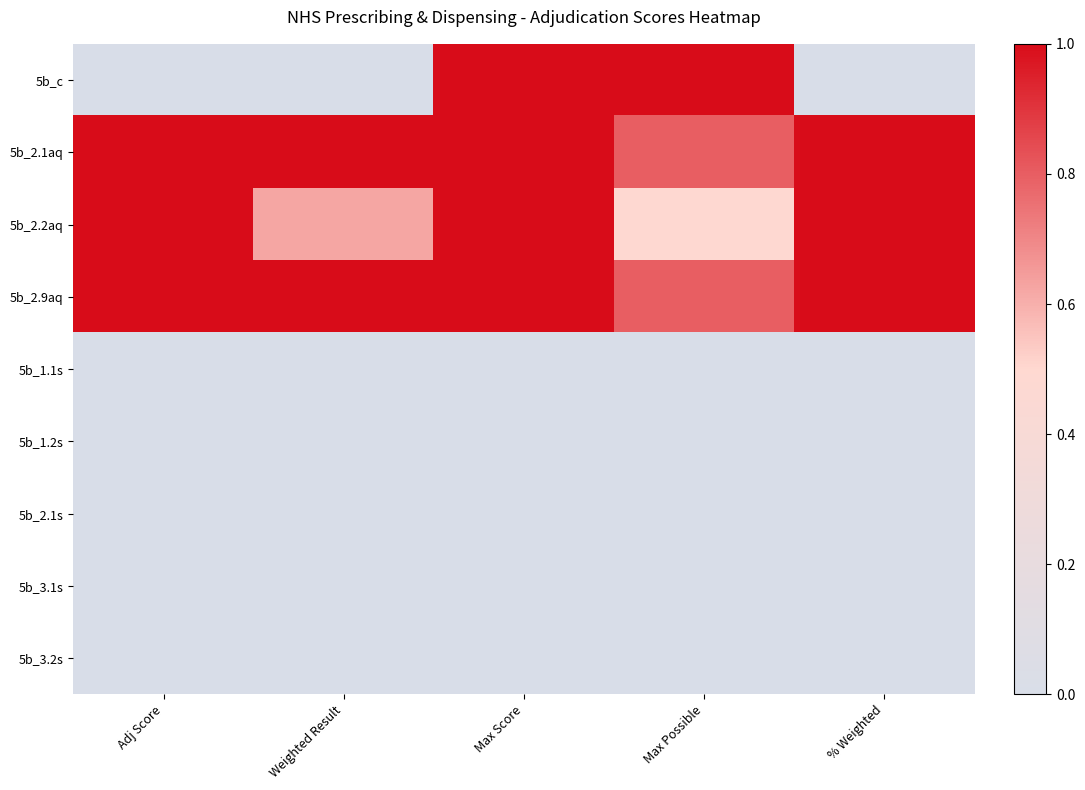

Count the number of categories in the chart.

5